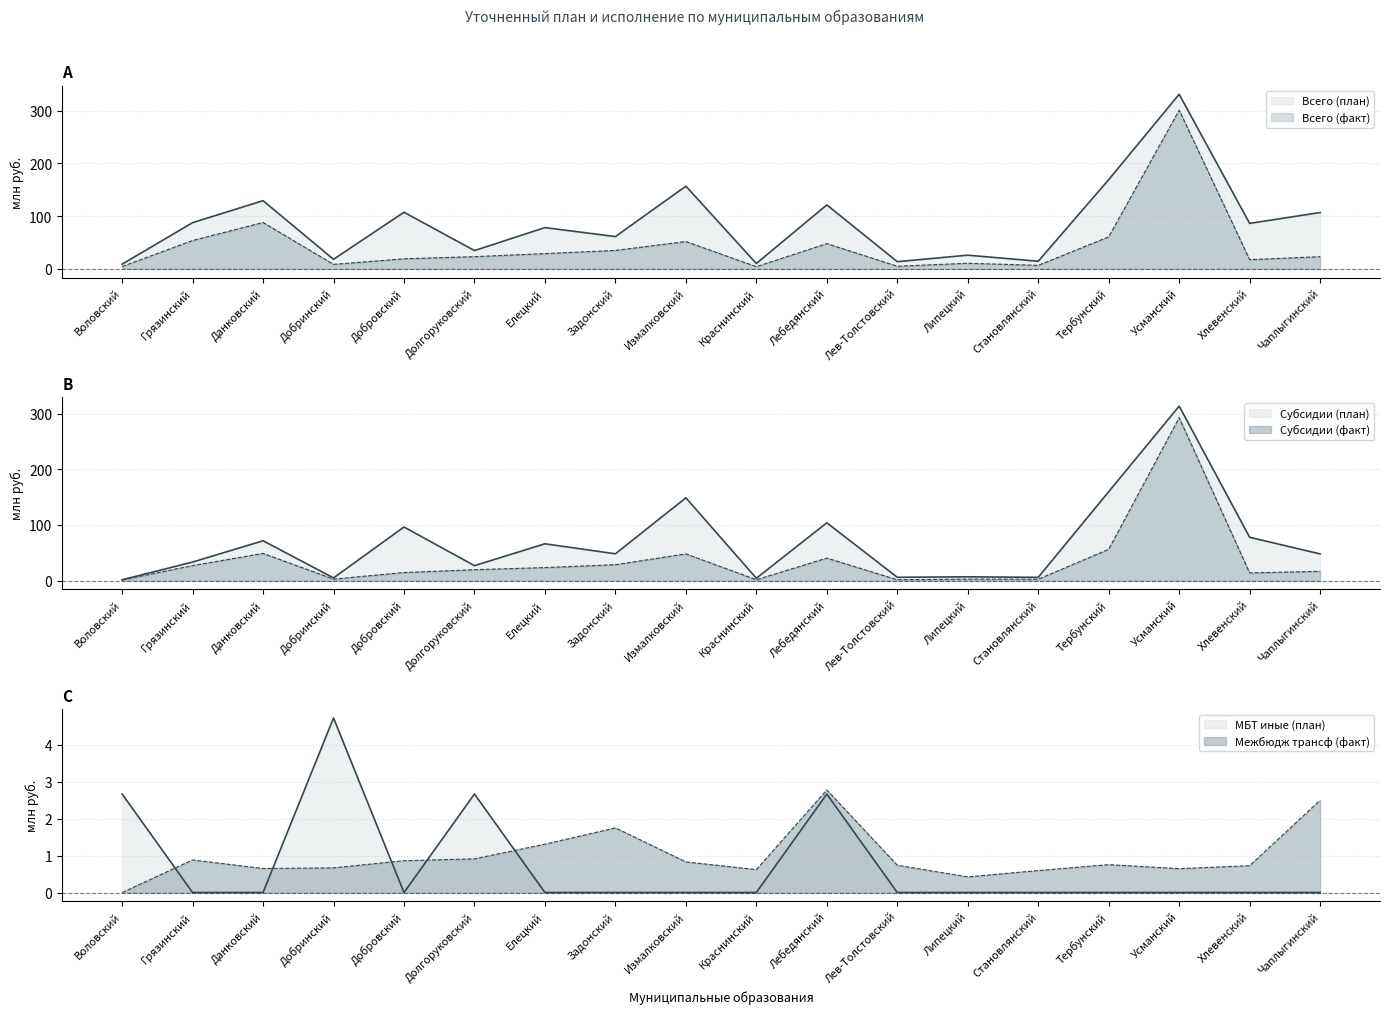

How many distinct data groups are displayed?

6